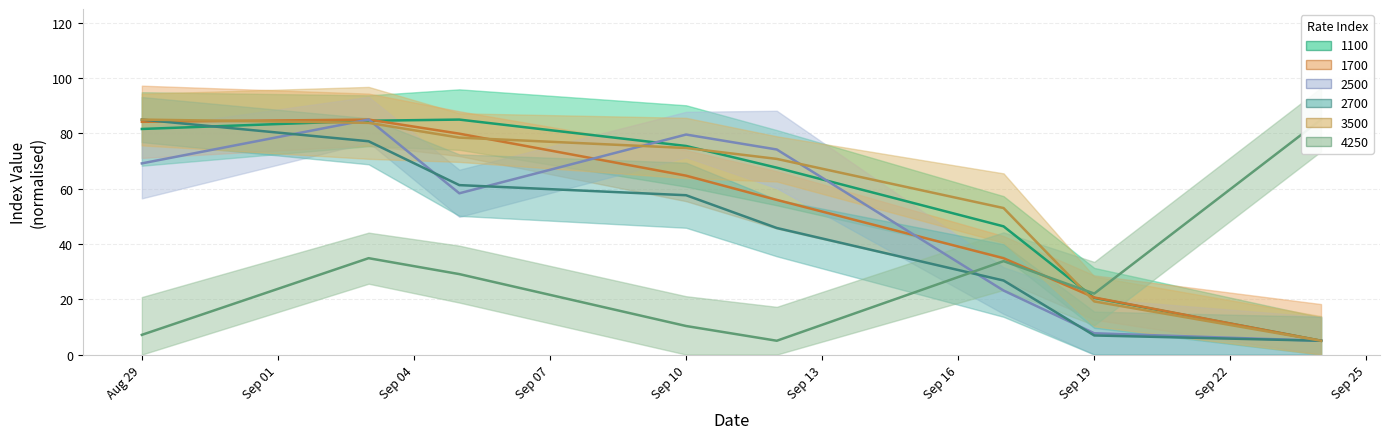

How many distinct data groups are displayed?

6